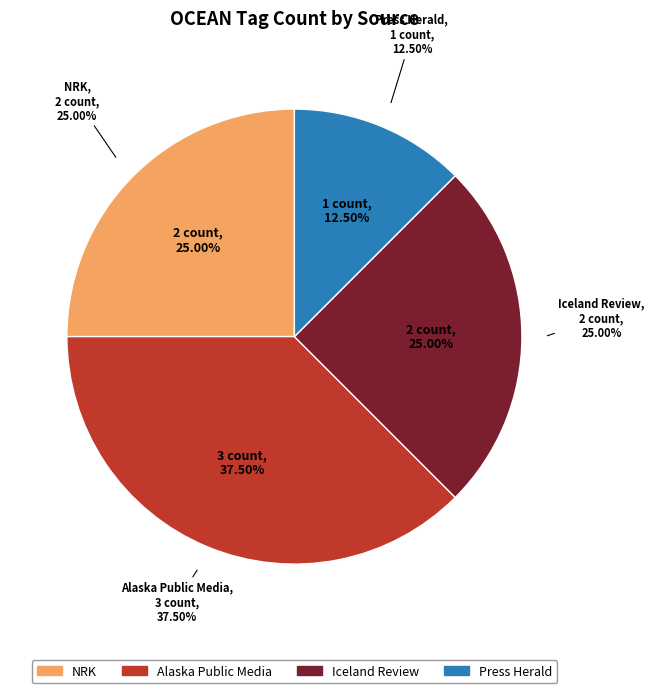

Between Press Herald and Alaska Public Media, which is larger?

Alaska Public Media